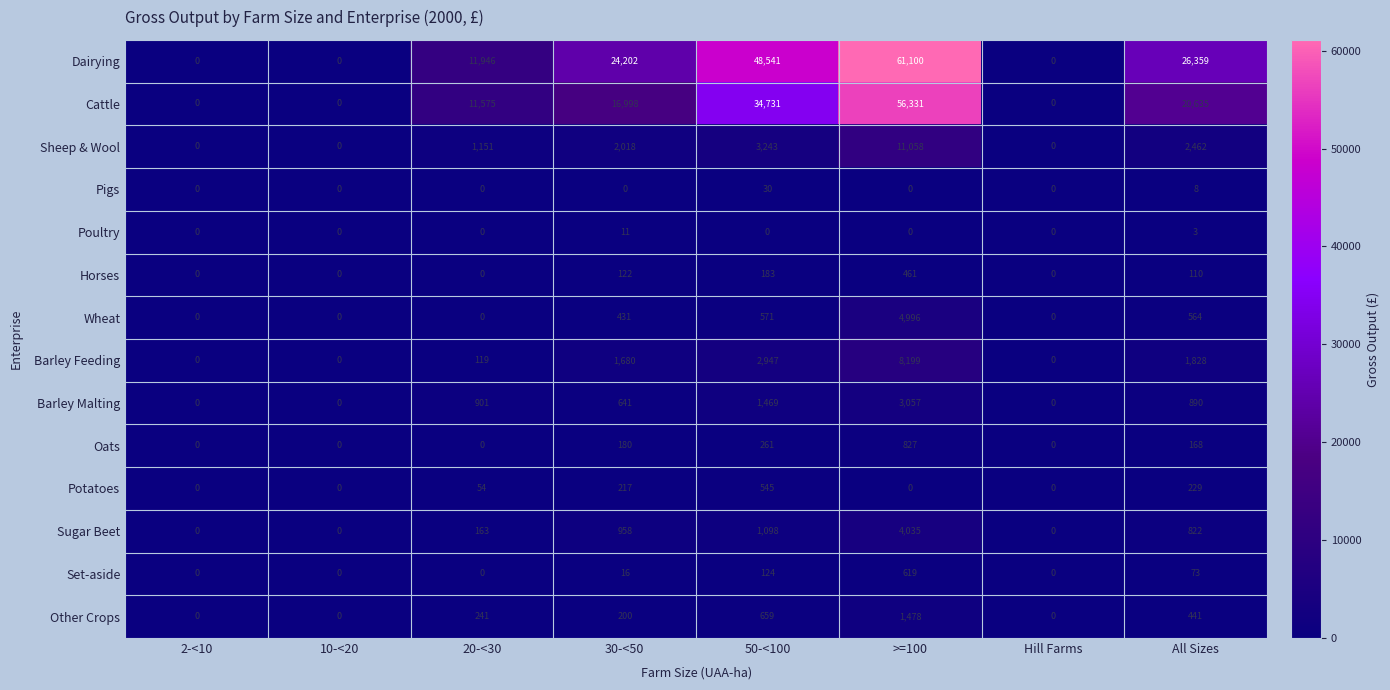

Rank the series at 30-<50 from lowest to highest value.

Pigs, Poultry, Set-aside, Horses, Oats, Other Crops, Potatoes, Wheat, Barley Malting, Sugar Beet, Barley Feeding, Sheep & Wool, Cattle, Dairying